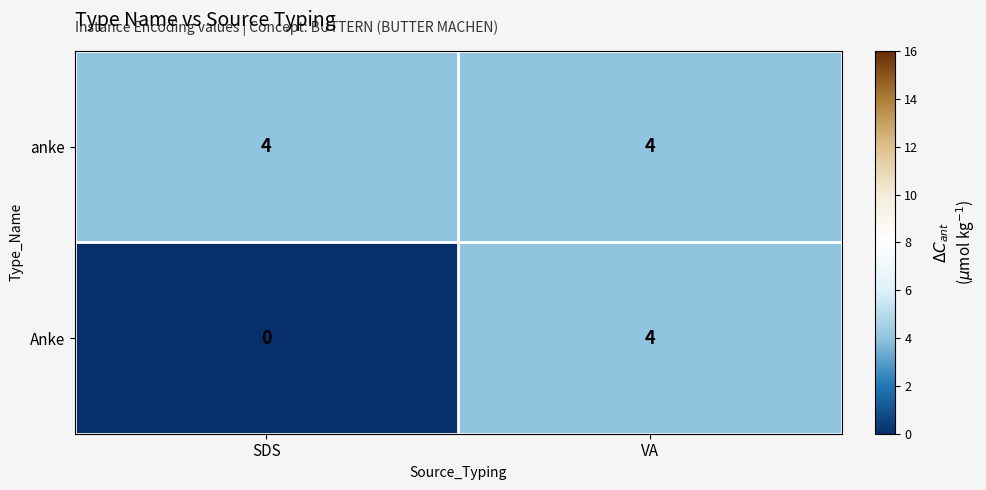

Reading left to right, transcribe all the data shown in this chart.

anke: 4	4
Anke: 0	4